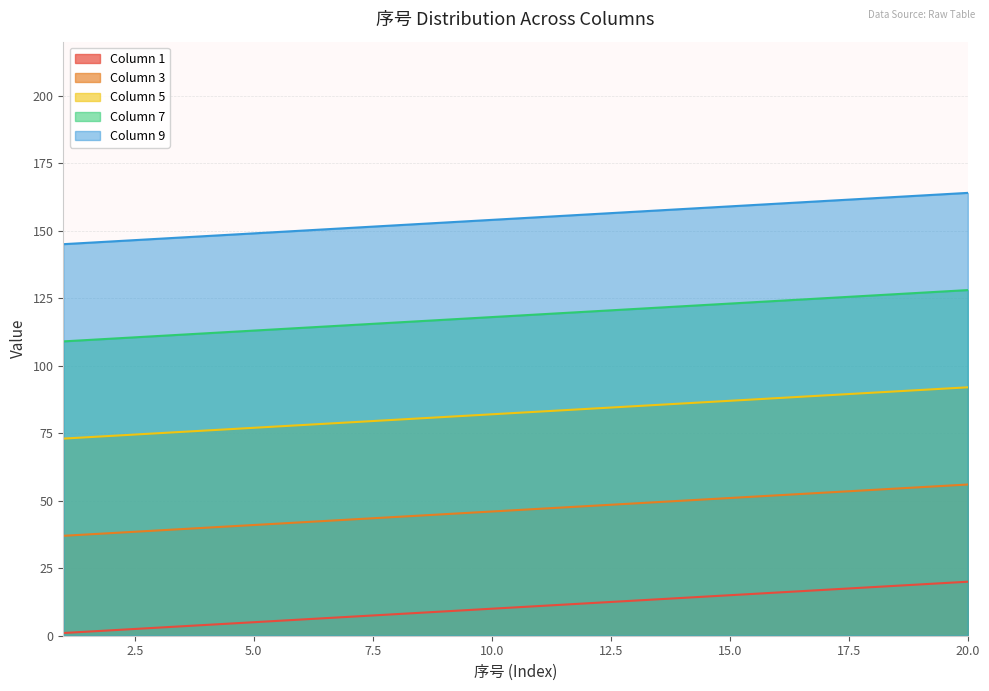

Rank the series at 19 from highest to lowest value.

Column 9, Column 7, Column 5, Column 3, Column 1